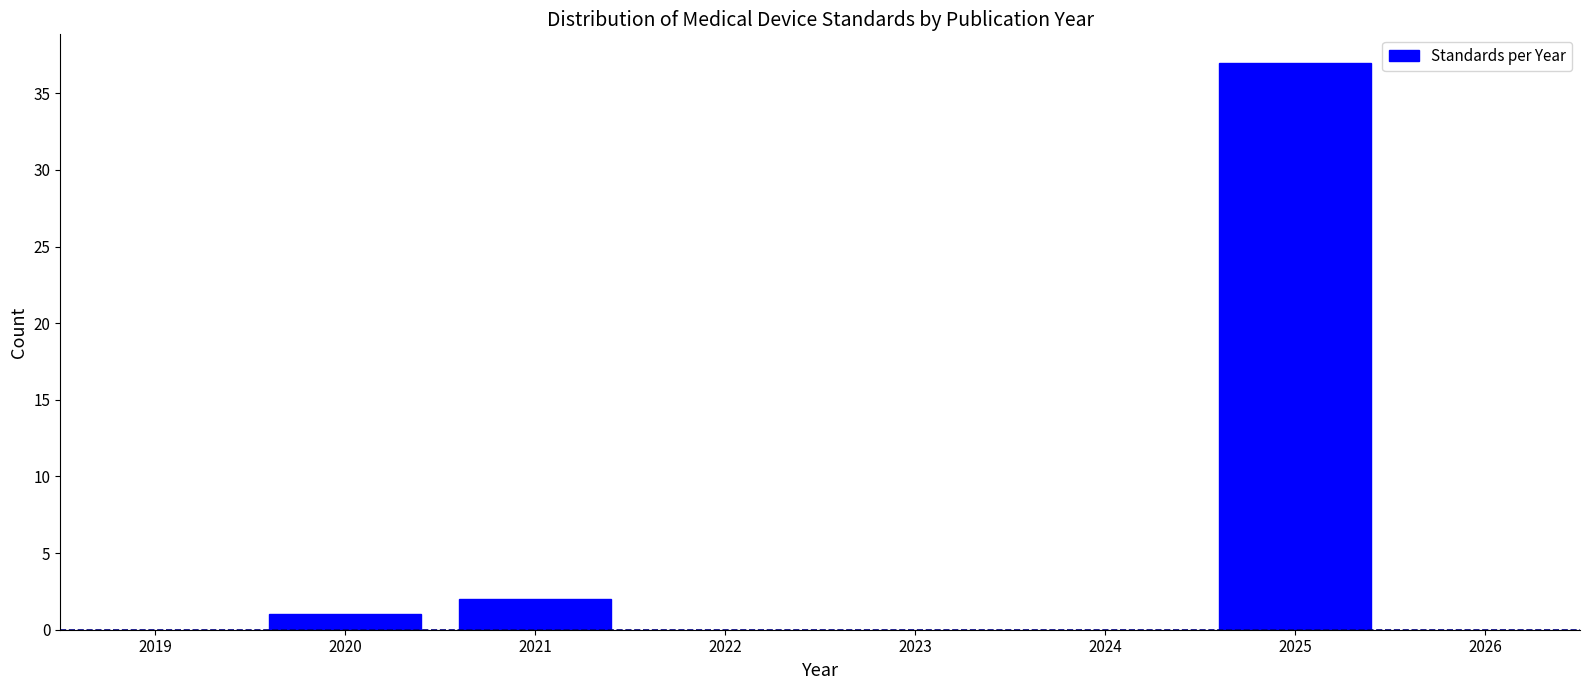

Reading left to right, list all the values displayed in this chart.

2020=1	2021=2	2025=37